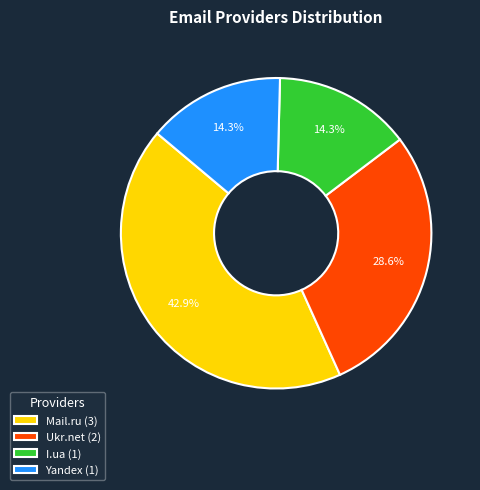

Is there any slice that represents more than half of the pie?

No